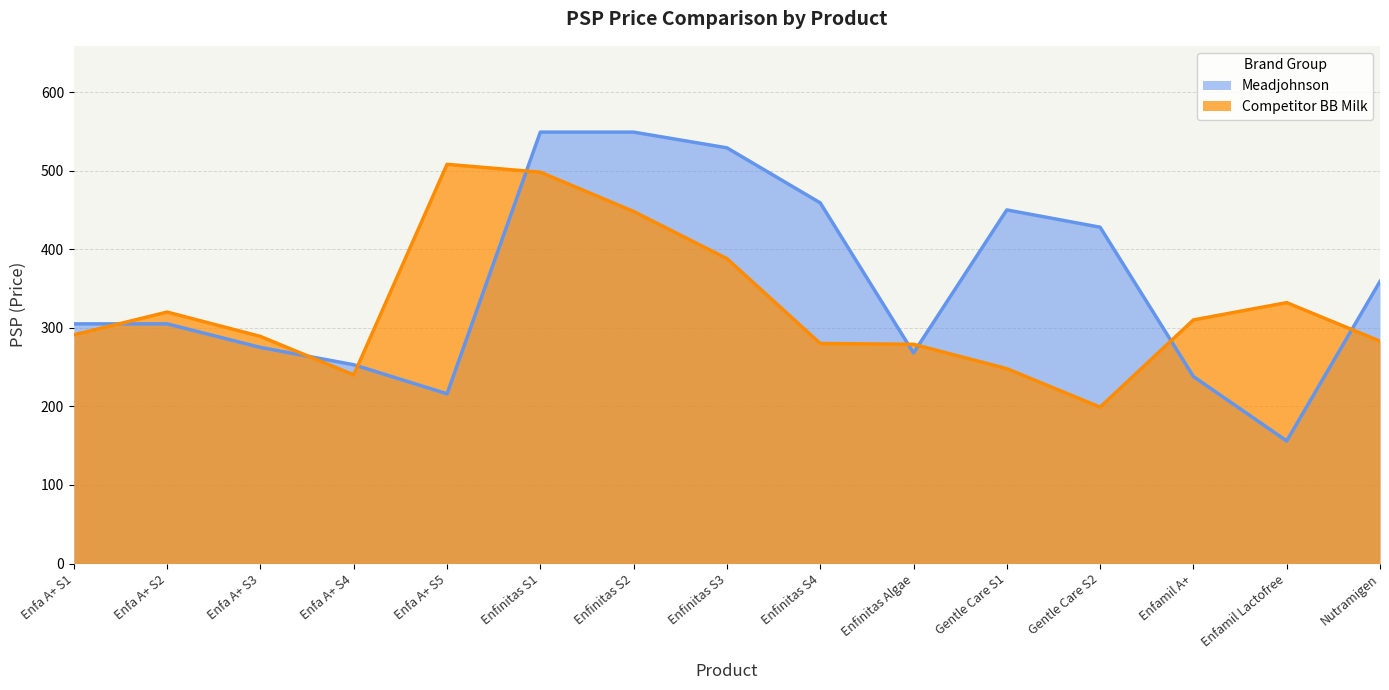

Reading left to right, extract all data points from this chart.

Meadjohnson: 305	305	275	253	216	549	549	529	459	268	450	428	238	156	359
Competitor BB Milk: 291	320	289	240	508	498	448	388	280	279	248	199	310	332	283